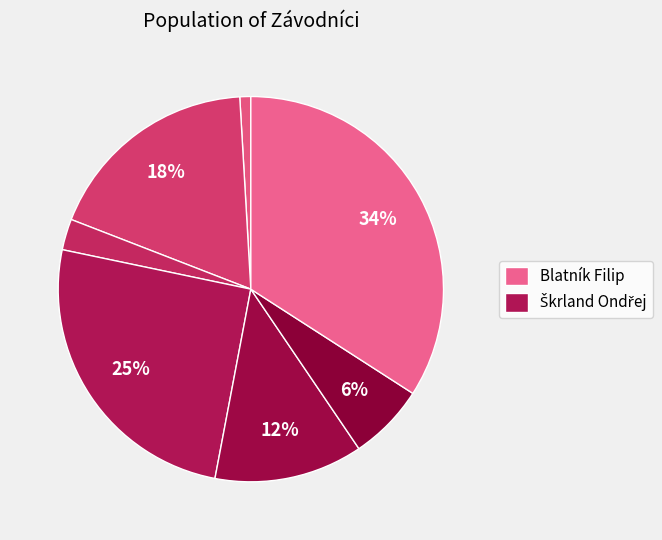

How many segments does this pie chart have?

7